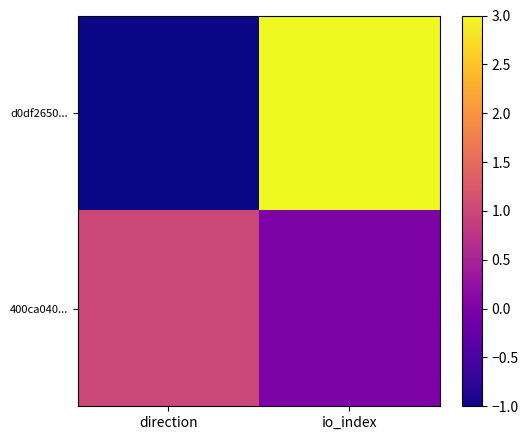

Which series changed the most between direction and io_index?

d0df2650...